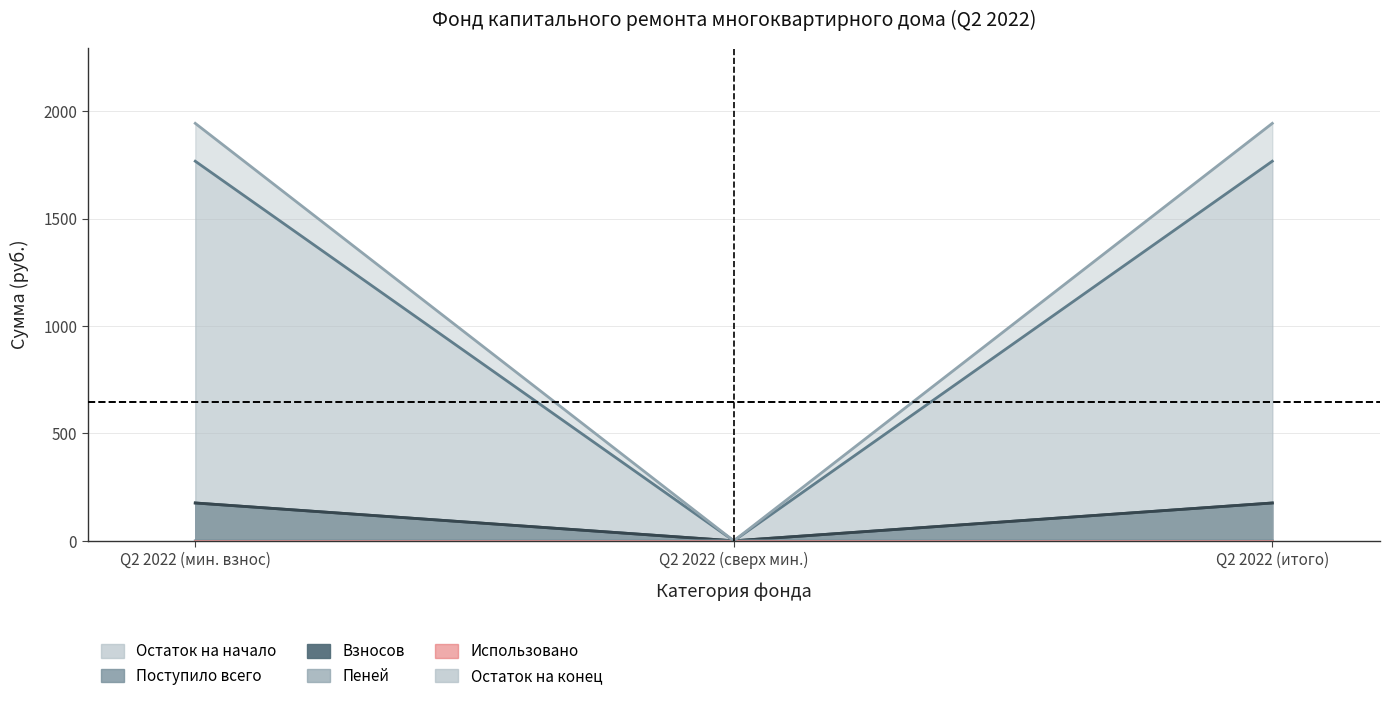

Reading left to right, transcribe all the data shown in this chart.

Остаток на начало: Q2 2022 (мин. взнос)=1767.3	Q2 2022 (сверх мин.)=0.0	Q2 2022 (итого)=1767.3
Поступило всего: Q2 2022 (мин. взнос)=176.2	Q2 2022 (сверх мин.)=0.0	Q2 2022 (итого)=176.2
Взносов: Q2 2022 (мин. взнос)=176.2	Q2 2022 (сверх мин.)=0.0	Q2 2022 (итого)=176.2
Пеней: Q2 2022 (мин. взнос)=0.1	Q2 2022 (сверх мин.)=0.0	Q2 2022 (итого)=0.1
Использовано: Q2 2022 (мин. взнос)=0.0	Q2 2022 (сверх мин.)=0.0	Q2 2022 (итого)=0.0
Остаток на конец: Q2 2022 (мин. взнос)=1943.5	Q2 2022 (сверх мин.)=0.0	Q2 2022 (итого)=1943.5